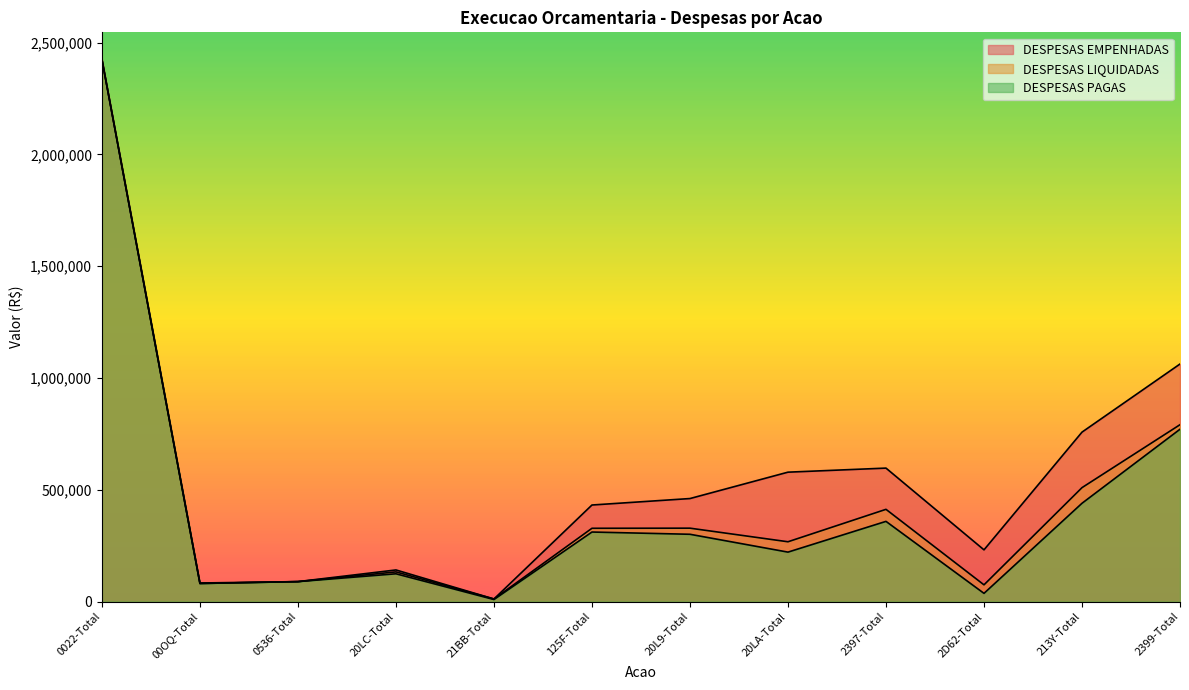

True or false: DESPESAS EMPENHADAS and DESPESAS PAGAS intersect in this chart.

False